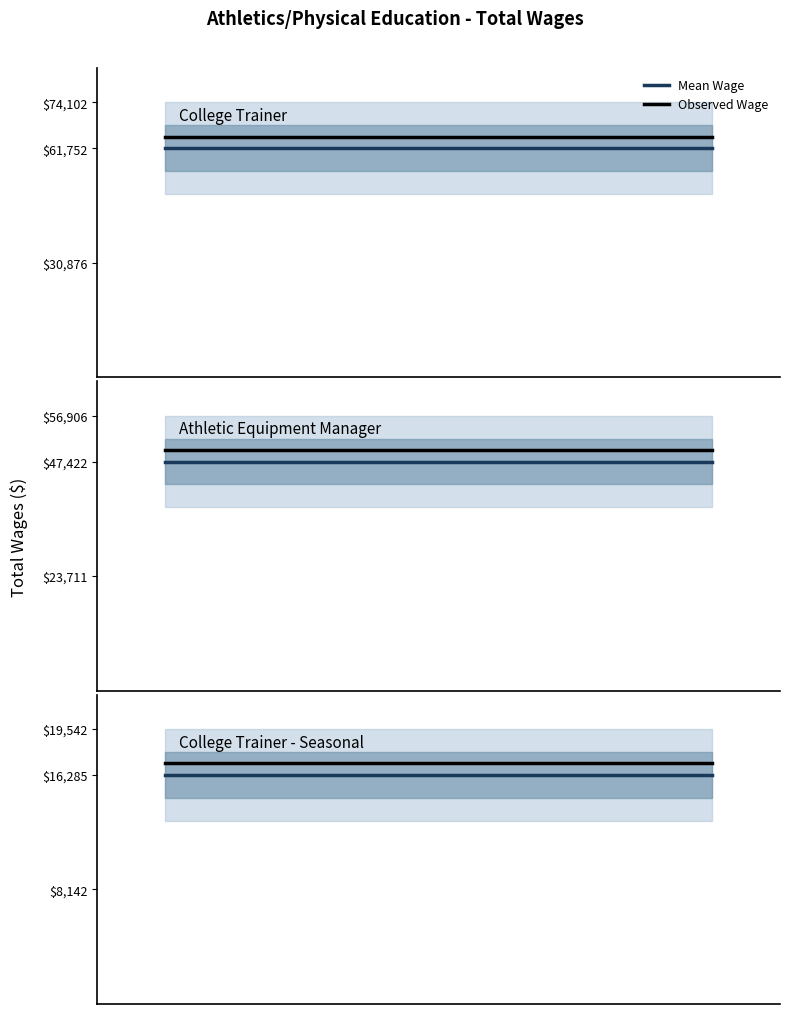

How many lines are shown in the chart?

2